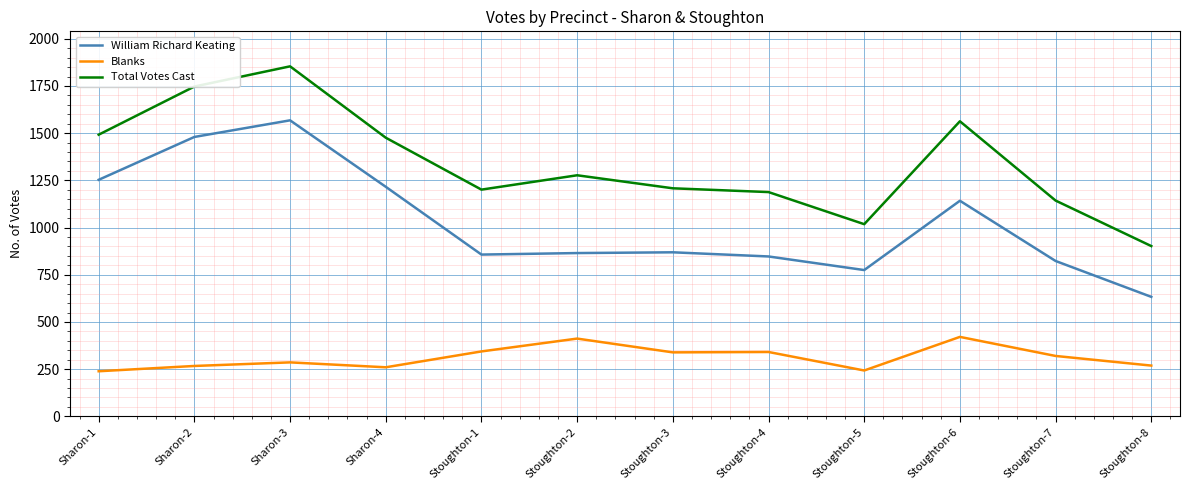

What is the sum of the Total Votes Cast values at Stoughton-3 and Stoughton-8?

2110